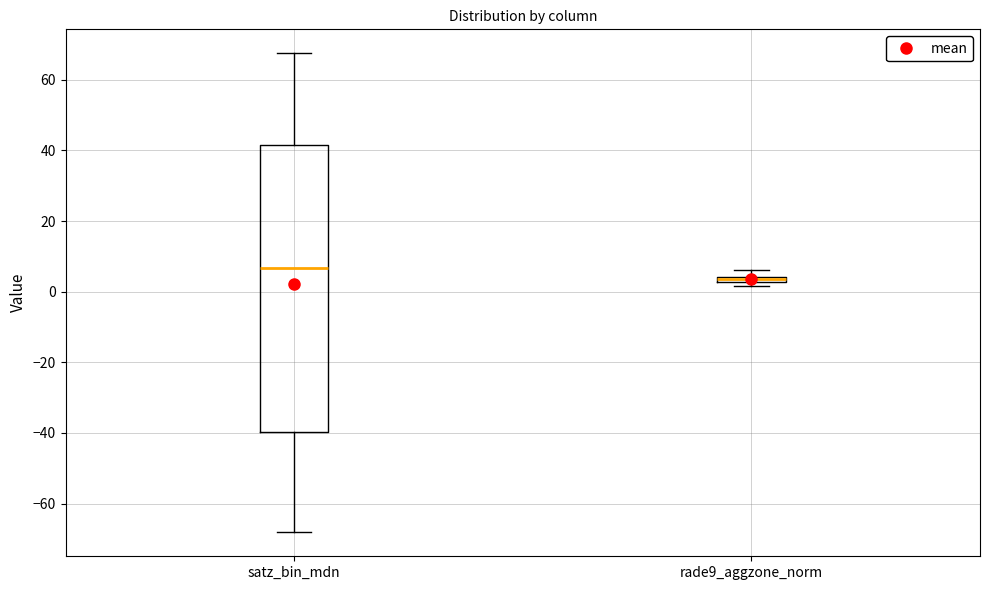

Which box has the highest median line?

satz_bin_mdn